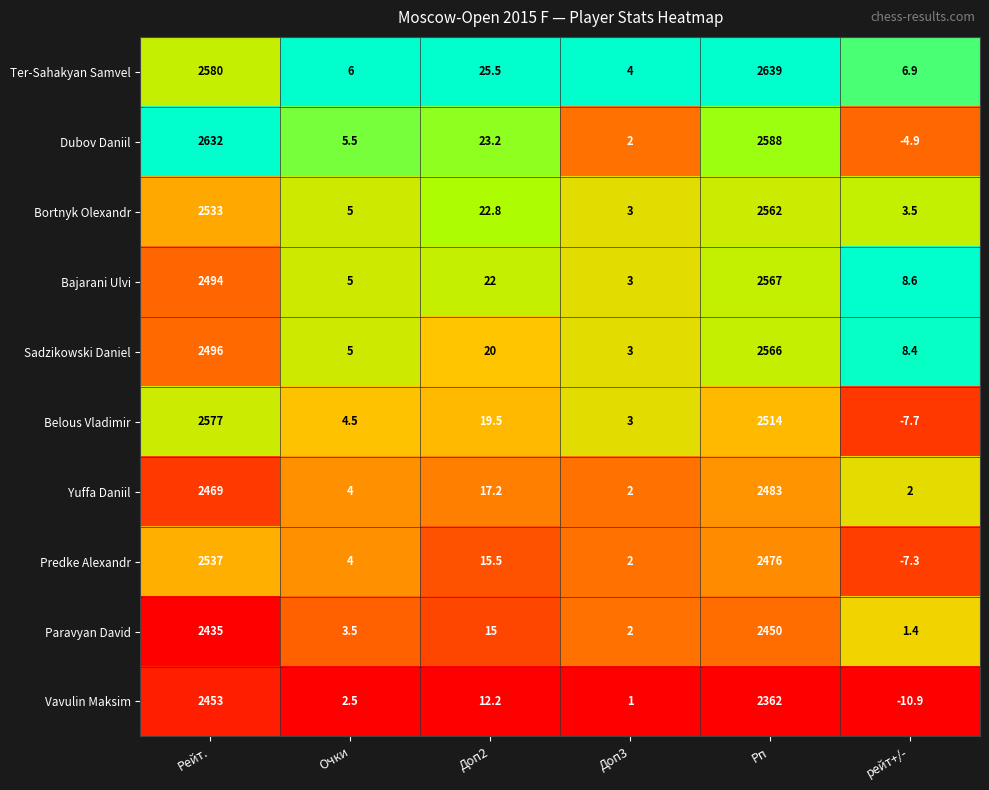

Which category has the highest value across all series?

Рп